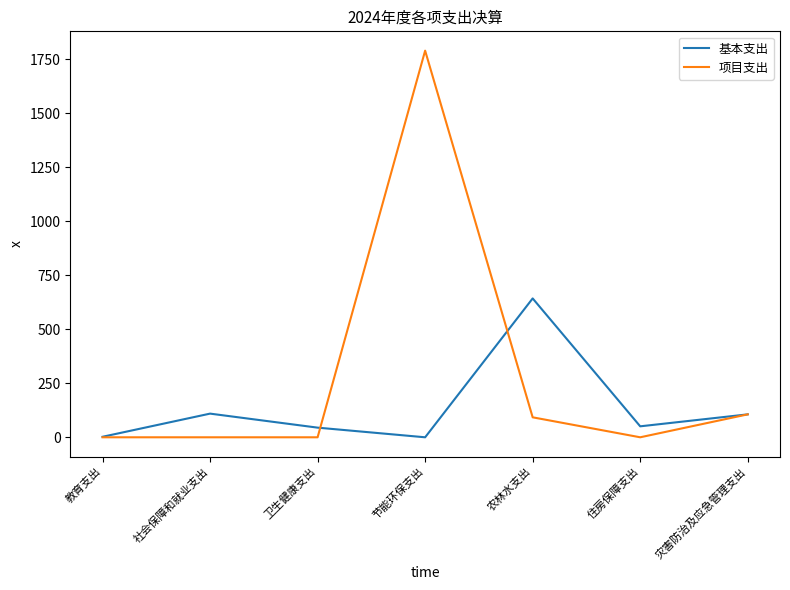

What is the difference between the maximum and second lowest values in the 项目支出 series?

1789.7